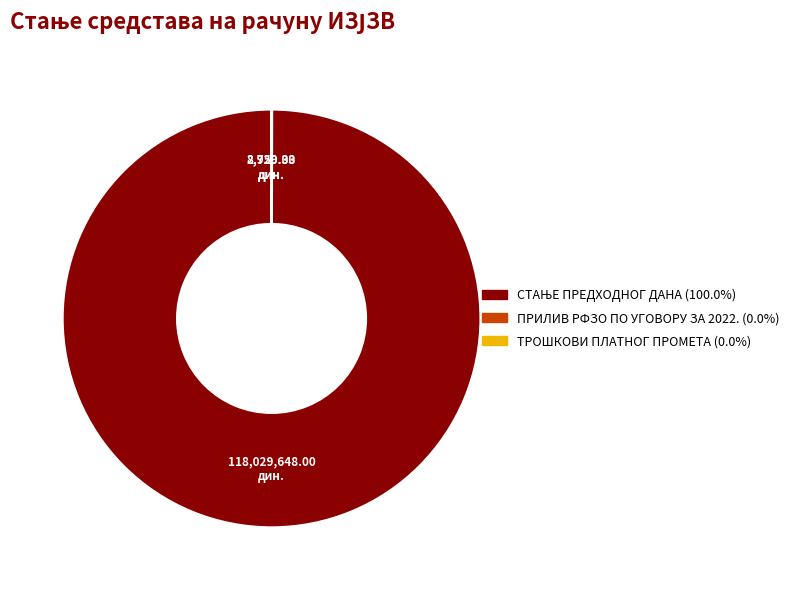

Does any single category account for the majority?

Yes